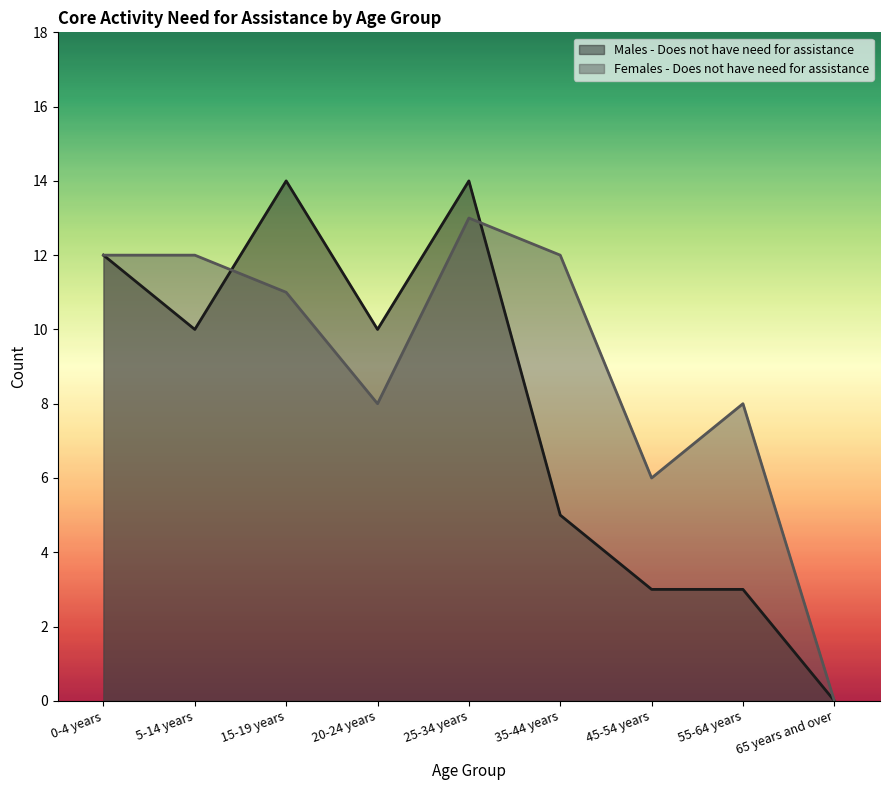

How many values in the Females - Does not have need for assistance series exceed 11?

4